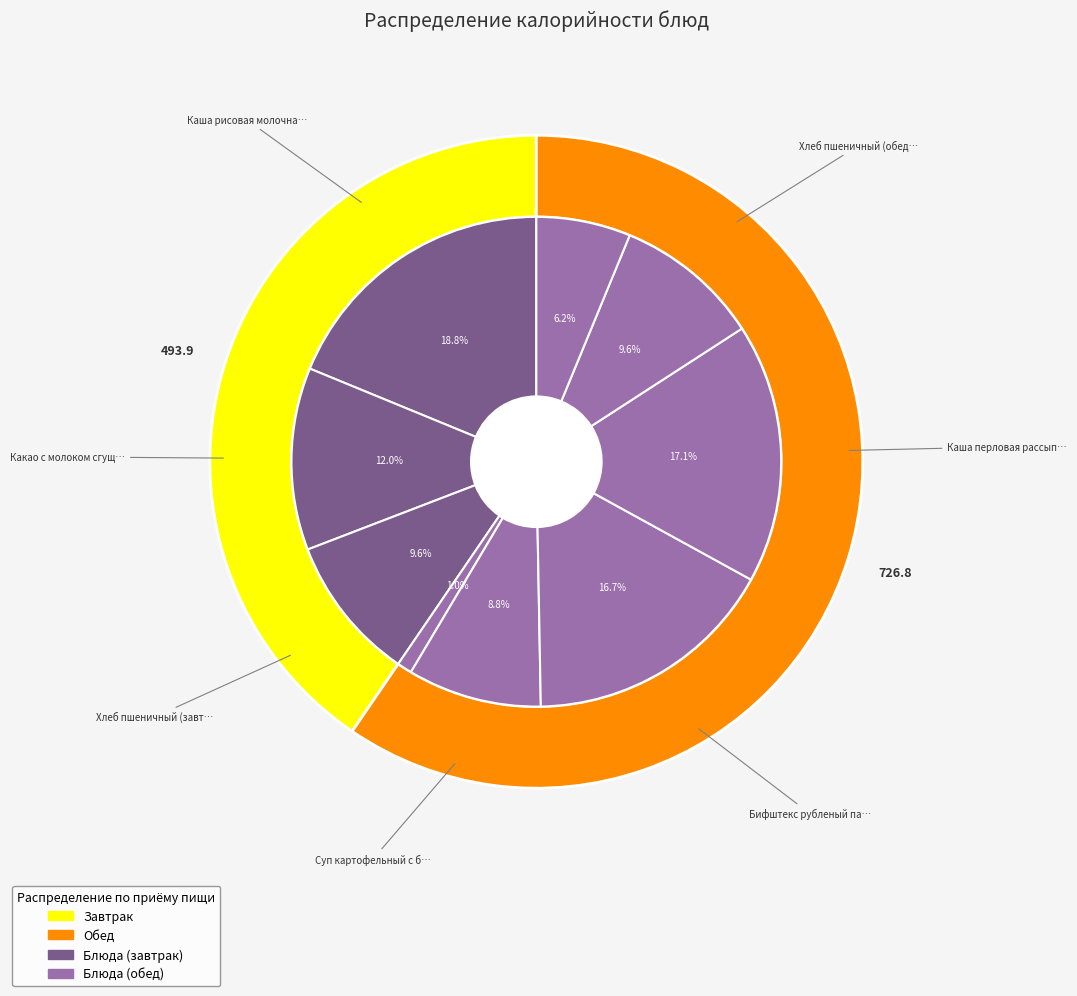

To the nearest percent, what is the combined percentage of Хлеб пшеничный (обед) and Каша рисовая молочная жидкая?

28%